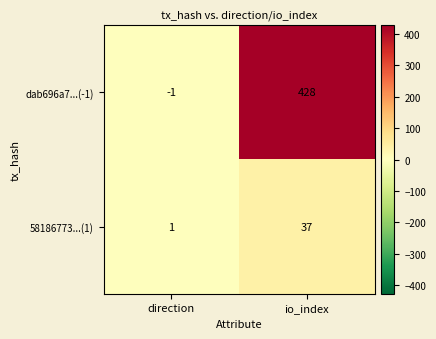

At which category is the sum across all series the highest?

io_index